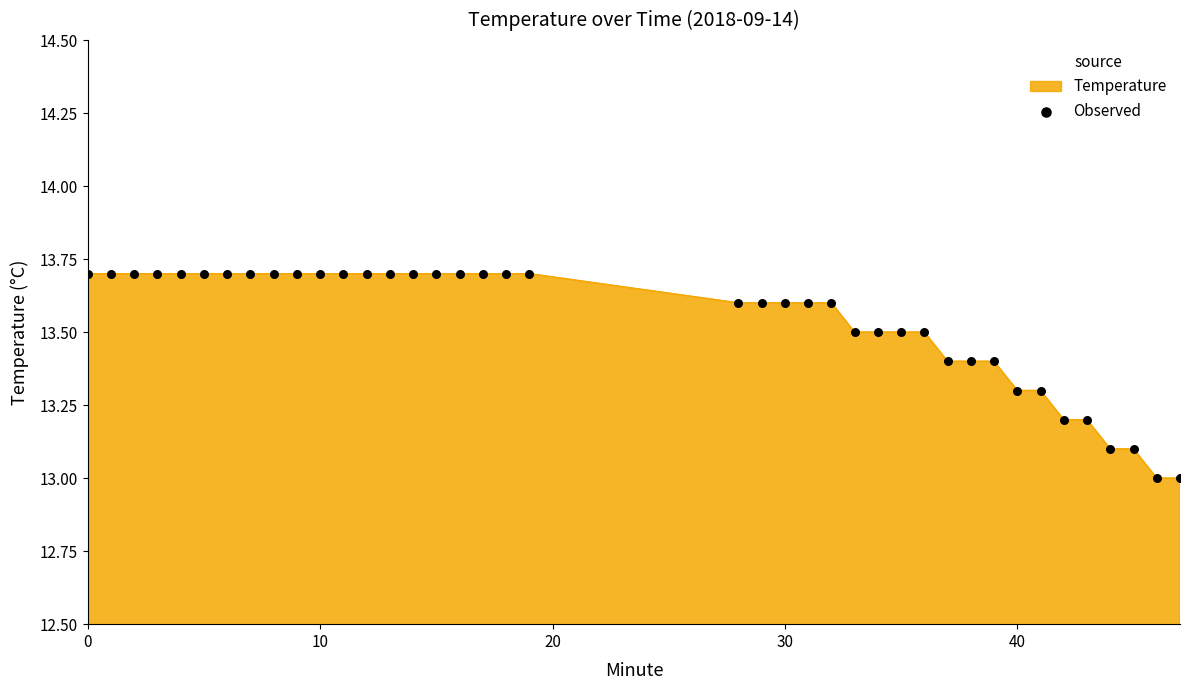

What is the maximum value shown in the chart?

13.7